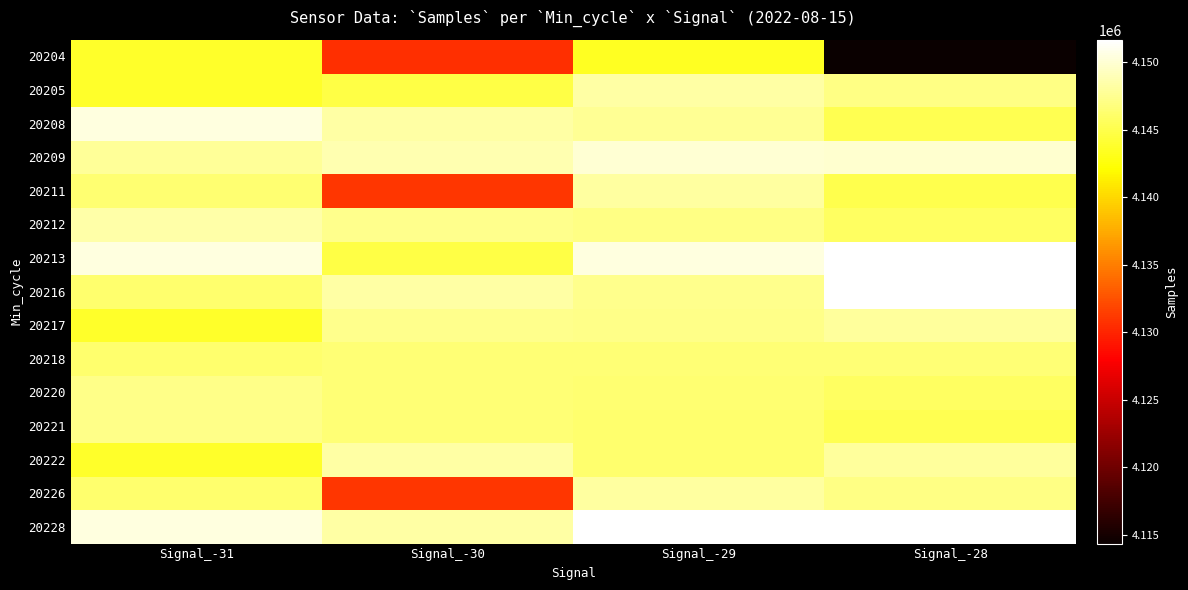

How many categories are shown in the chart?

4